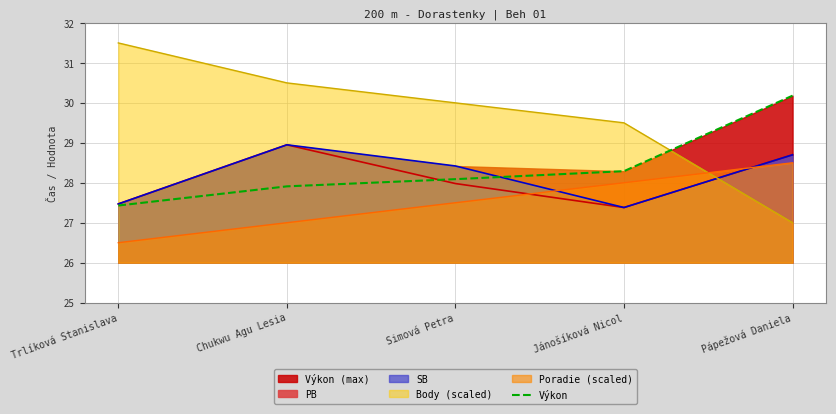

How many lines are shown in the chart?

1